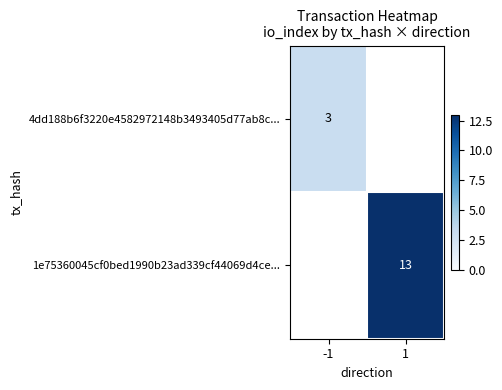

Between -1 and 1, which is larger?

1